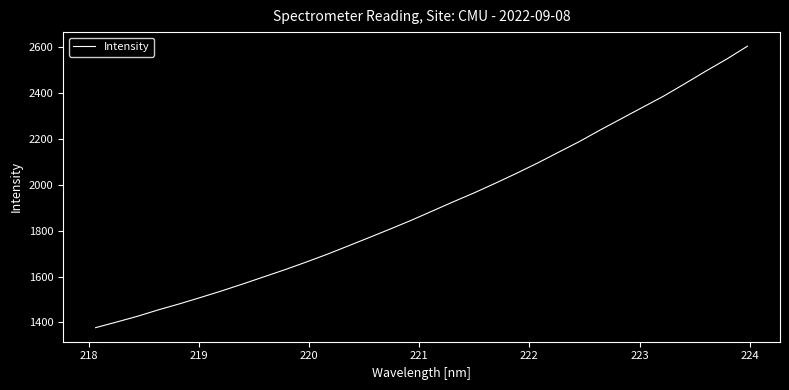

What is the difference between the maximum and minimum values?

1226.4